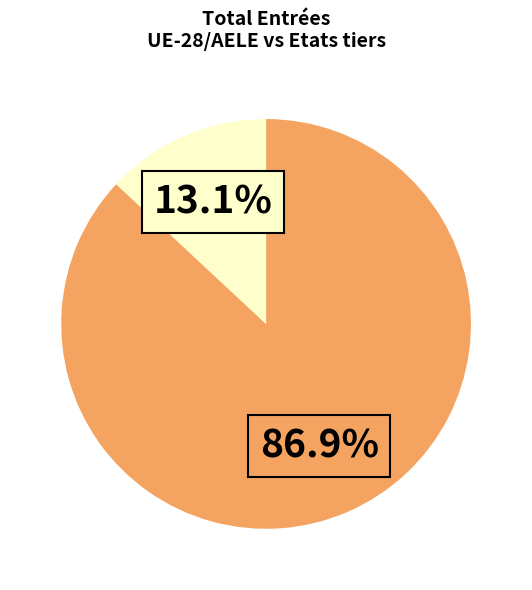

Is there a majority slice in this chart?

Yes